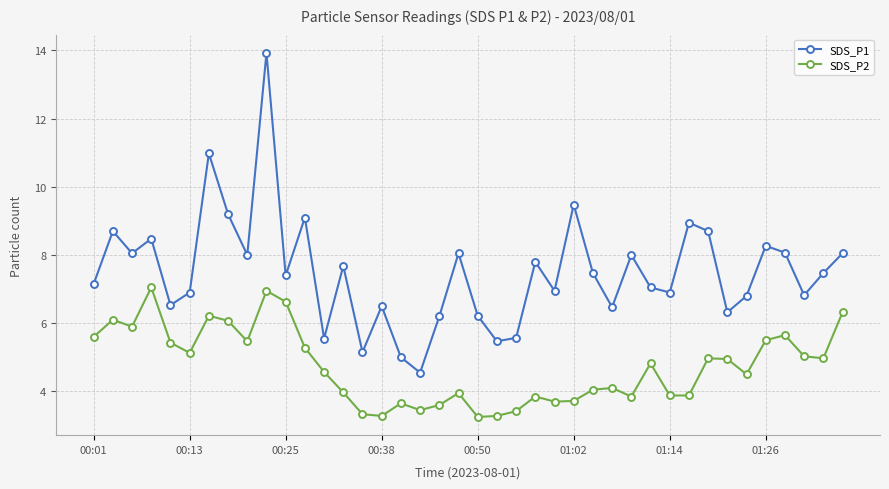

What is the difference between the maximum and second lowest values in the SDS_P2 series?

3.8